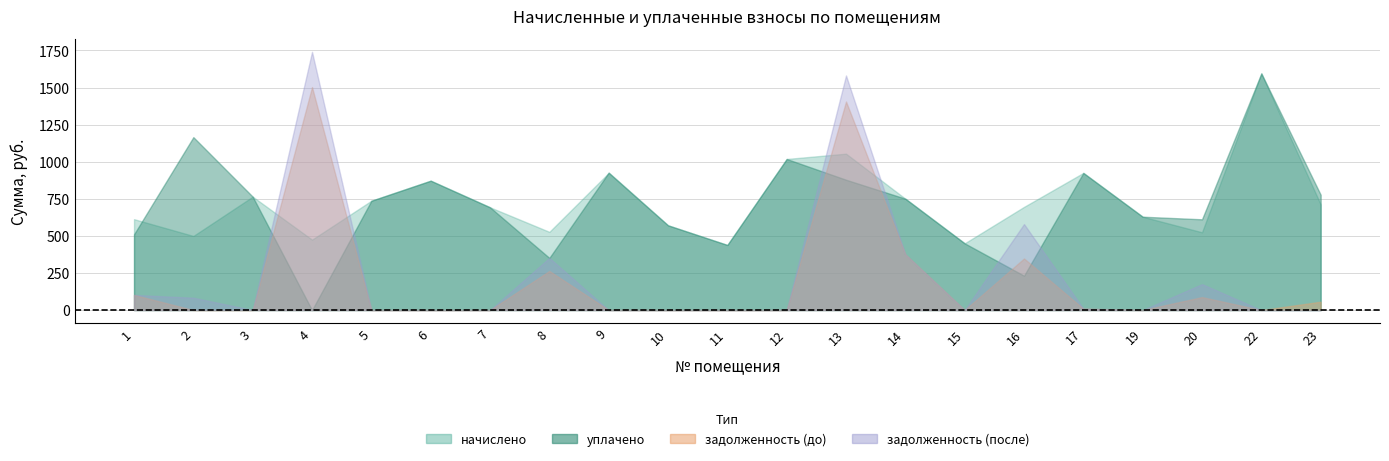

In уплачено, how many points are higher than both neighbors (excluding endpoints)?

6